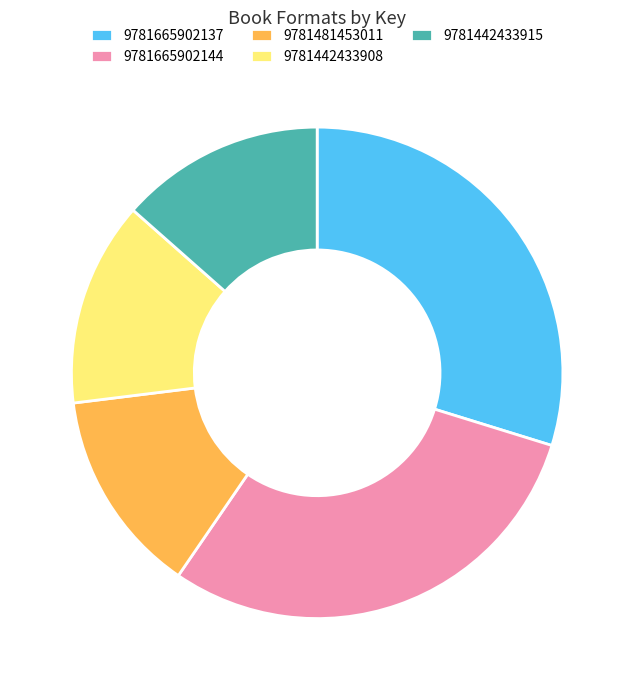

How many segments does this pie chart have?

5